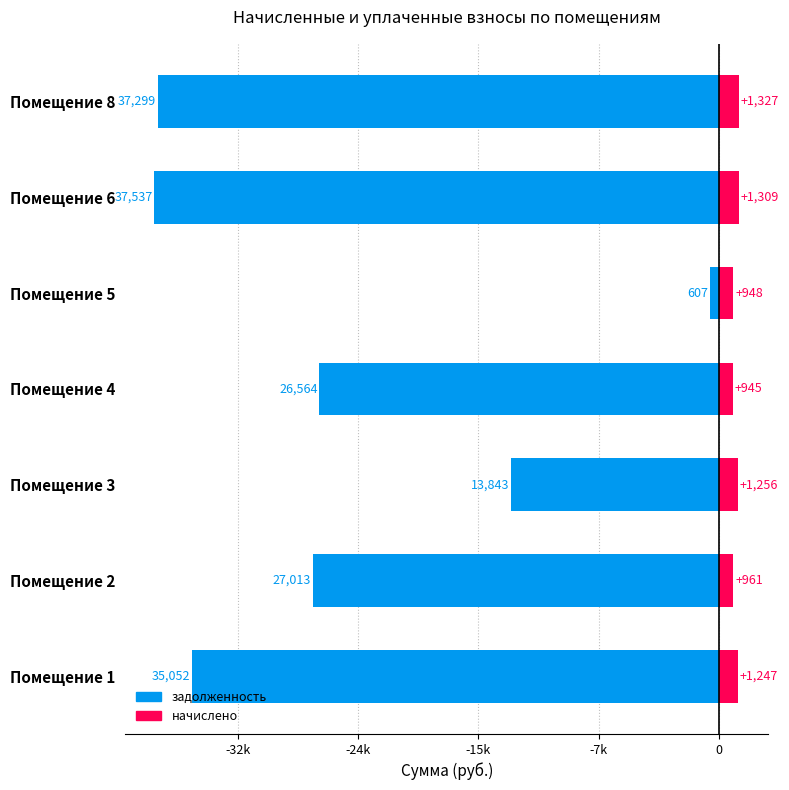

How many categories are shown in the chart?

7